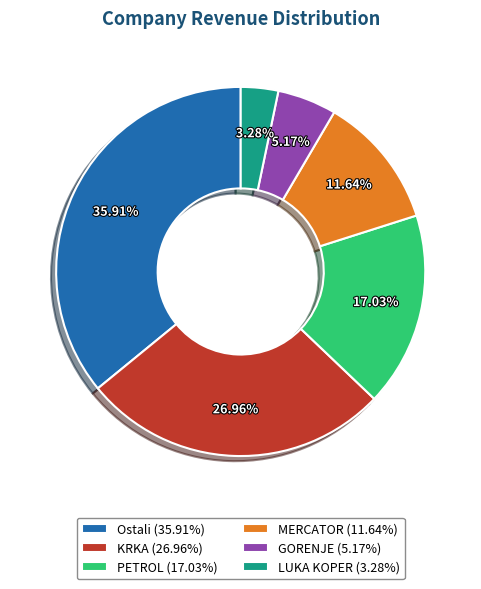

Does any single category account for the majority?

No